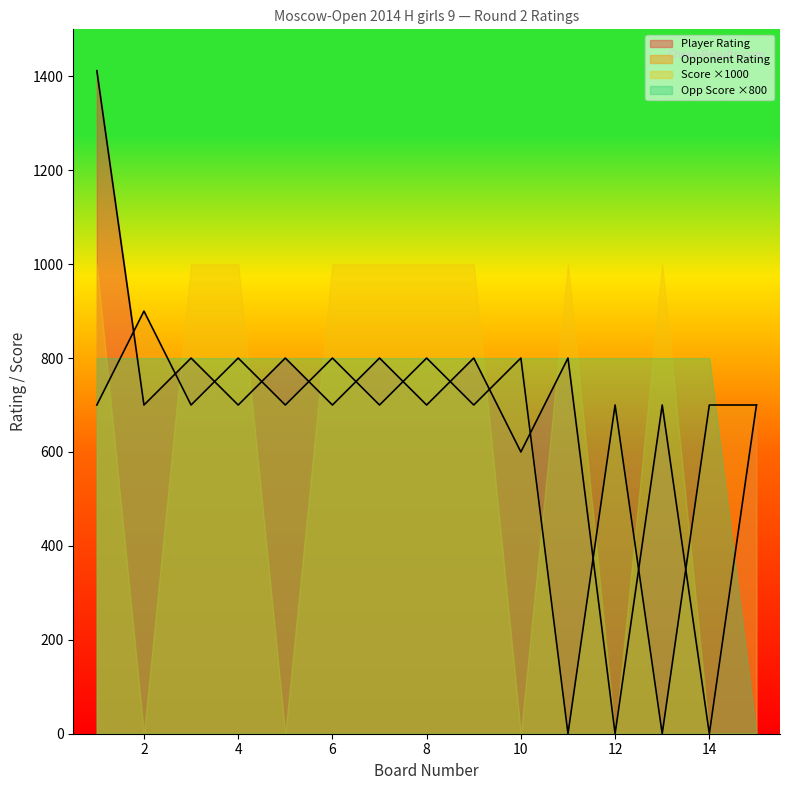

The value of Player Rating at 10 is 817. True or false?

False